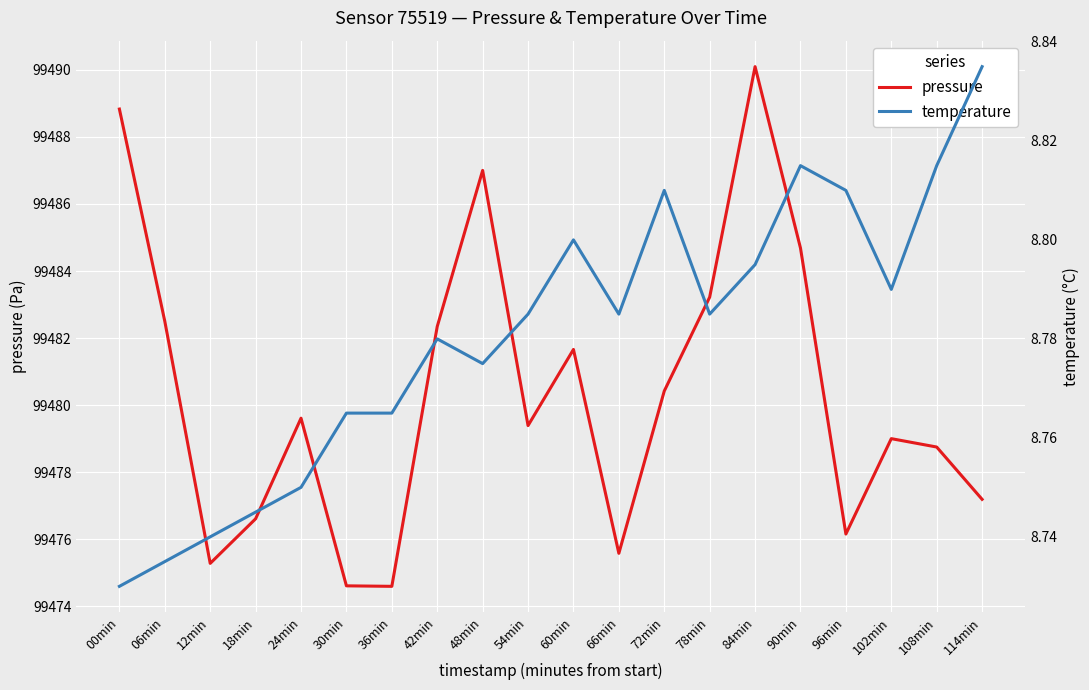

True or false: pressure and temperature intersect in this chart.

False